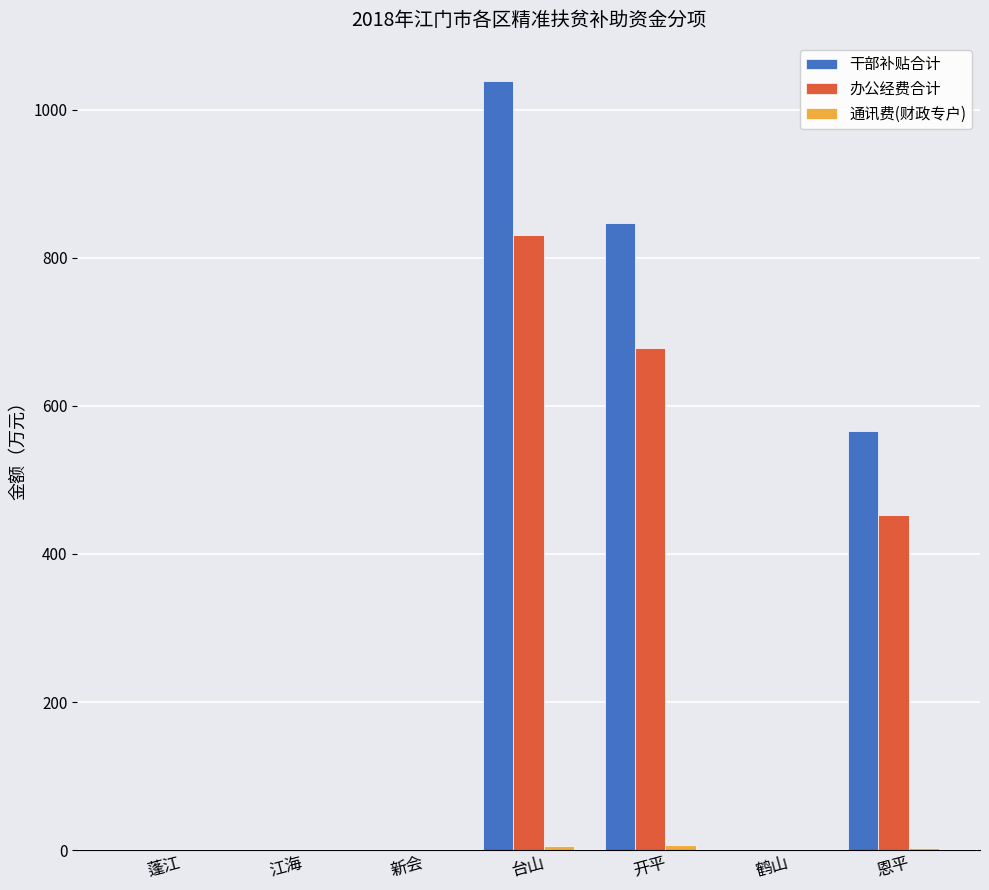

True or false: 干部补贴合计 has a value of 595.4 at 鹤山.

False